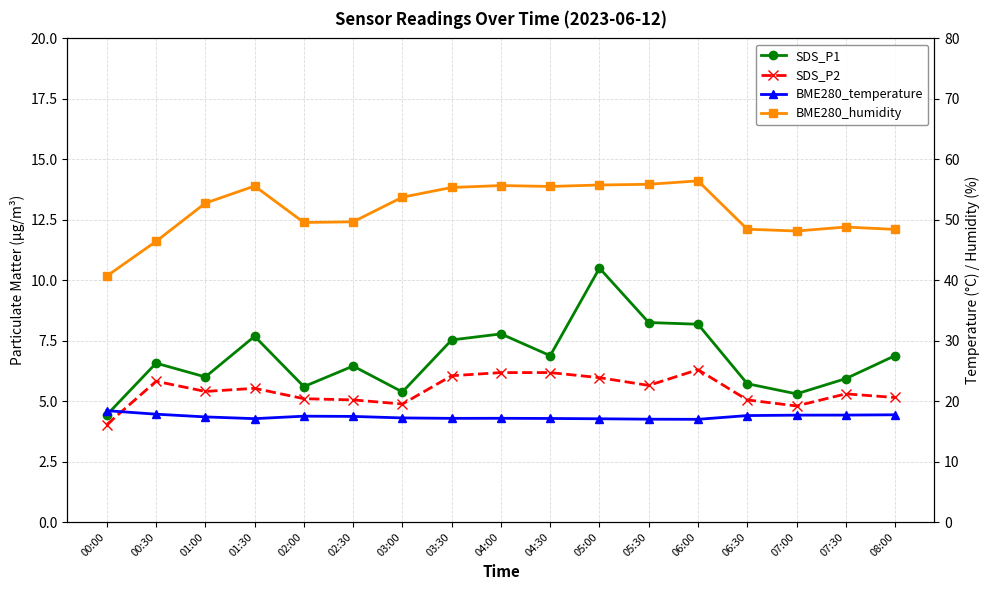

Reading left to right, what are all the values shown in this chart?

SDS_P1: 4.4	6.6	6.0	7.7	5.6	6.5	5.4	7.5	7.8	6.9	10.5	8.2	8.2	5.7	5.3	5.9	6.9
SDS_P2: 4.0	5.8	5.4	5.5	5.1	5.0	4.9	6.0	6.2	6.2	6.0	5.7	6.3	5.0	4.8	5.3	5.2
BME280_temperature: 18.4	17.8	17.4	17.1	17.5	17.5	17.2	17.1	17.2	17.1	17.1	17.0	17.0	17.6	17.7	17.7	17.7
BME280_humidity: 40.7	46.4	52.8	55.6	49.5	49.7	53.7	55.3	55.7	55.5	55.8	55.9	56.4	48.4	48.1	48.8	48.4